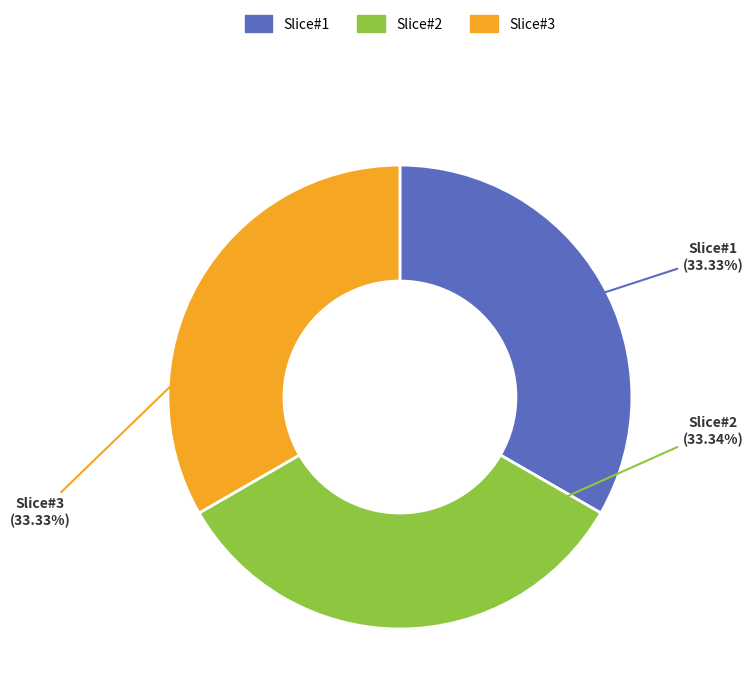

What is the ratio of the value at Slice#2 to the value at Slice#3?

1.0